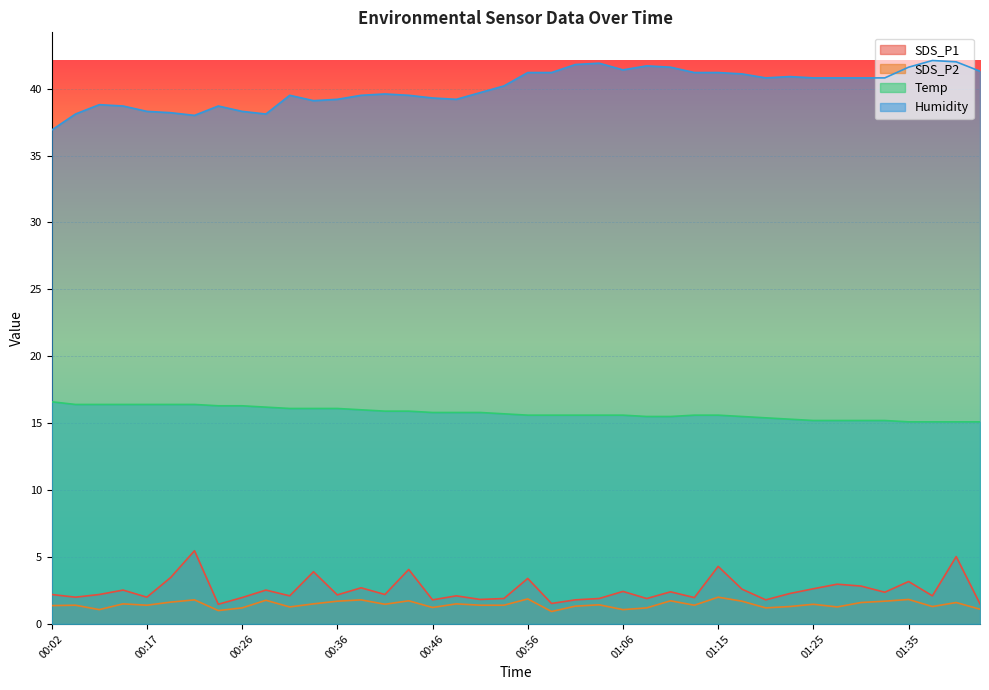

What is the minimum value shown in the chart?

0.9